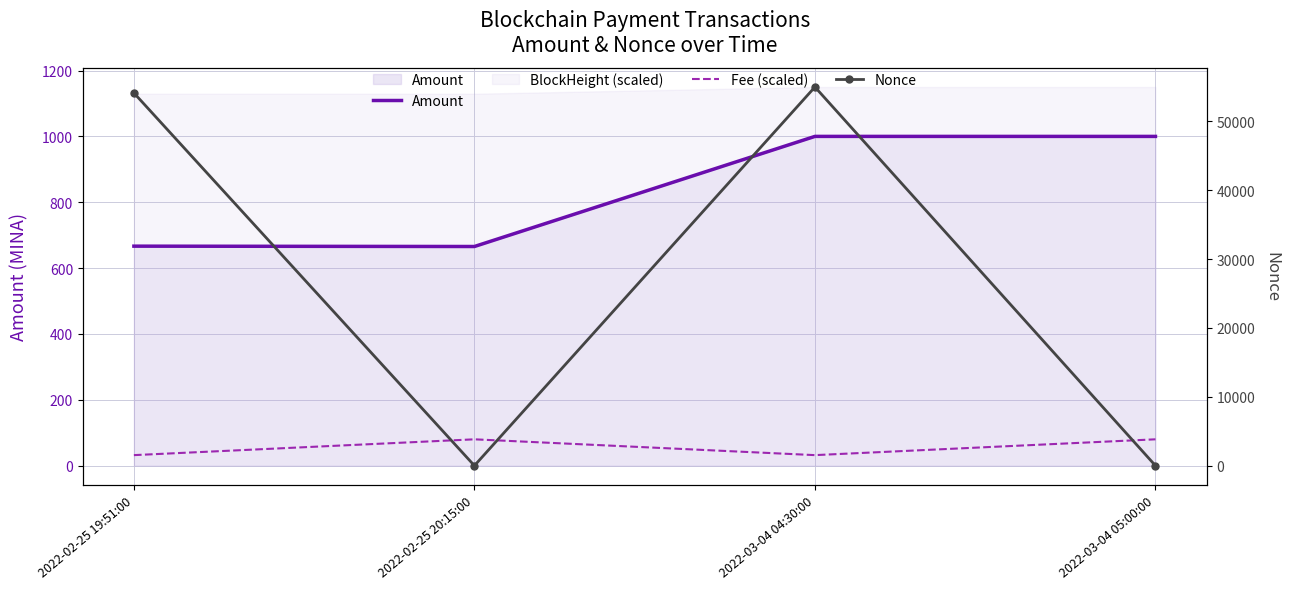

True or false: Fee (scaled) and Amount intersect in this chart.

False